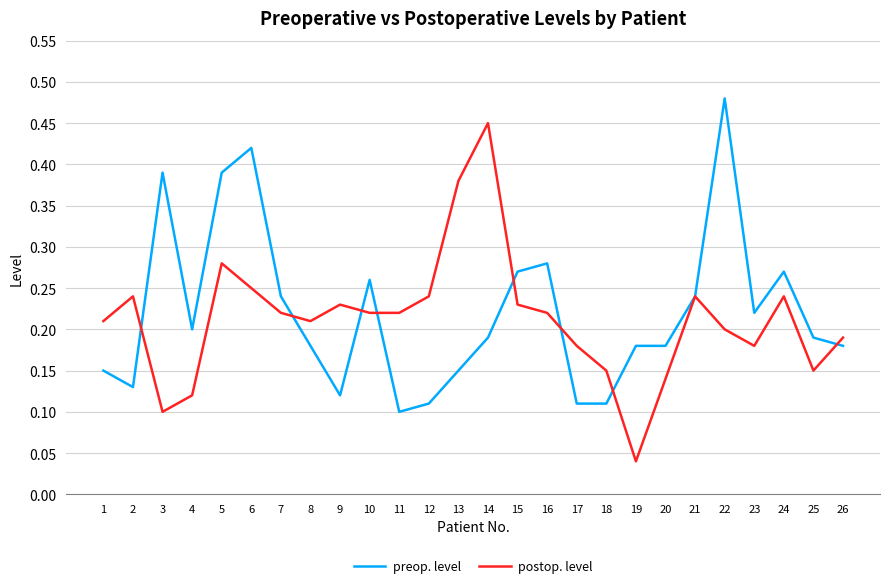

Where is postop. level nearest to the value 0?

19